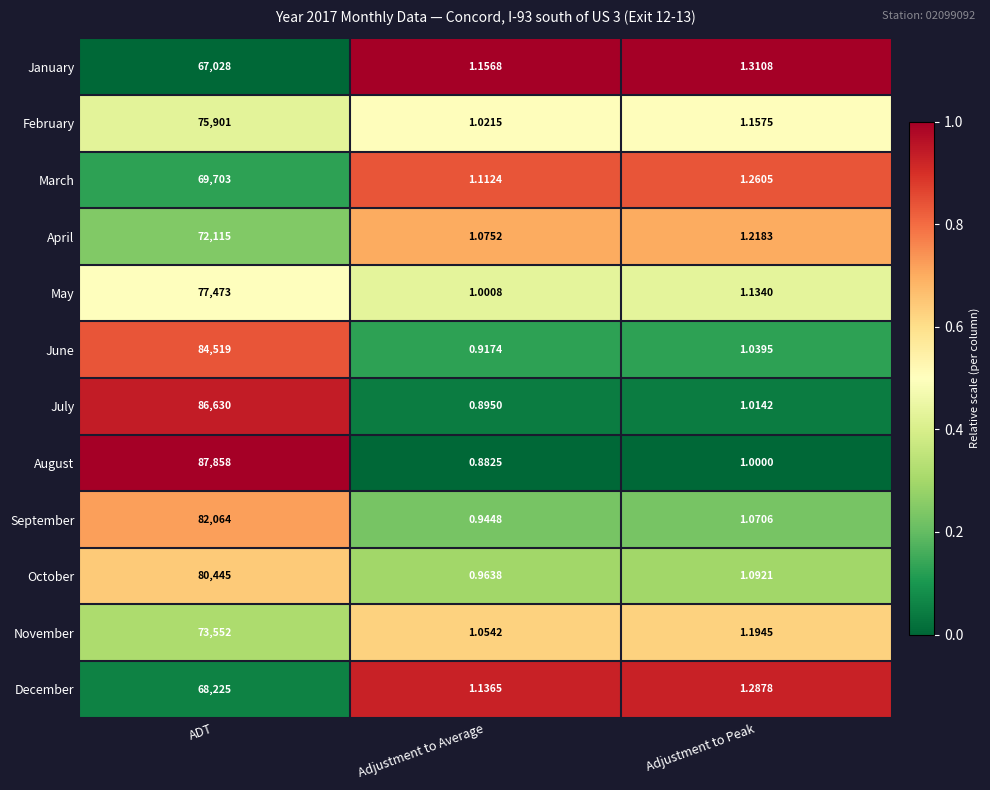

At which label does March reach its peak?

ADT